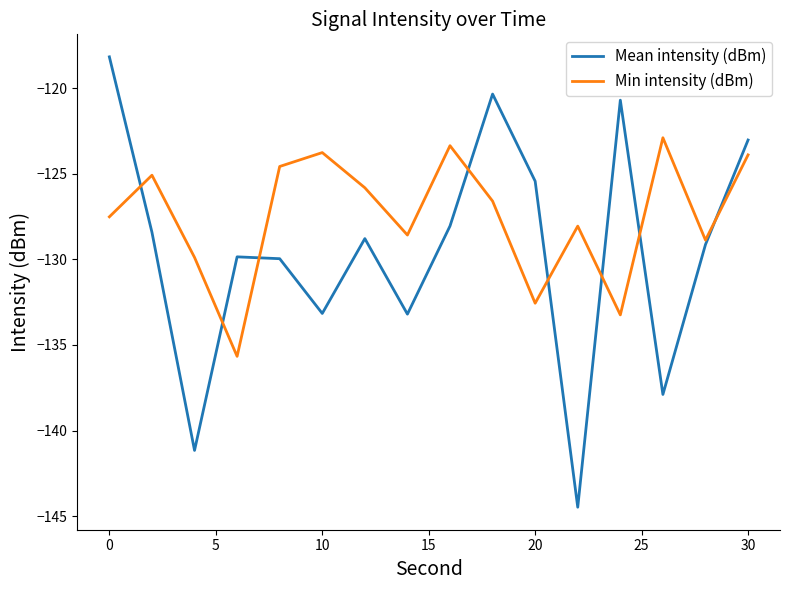

Which series has the widest spread of values?

Mean intensity (dBm)